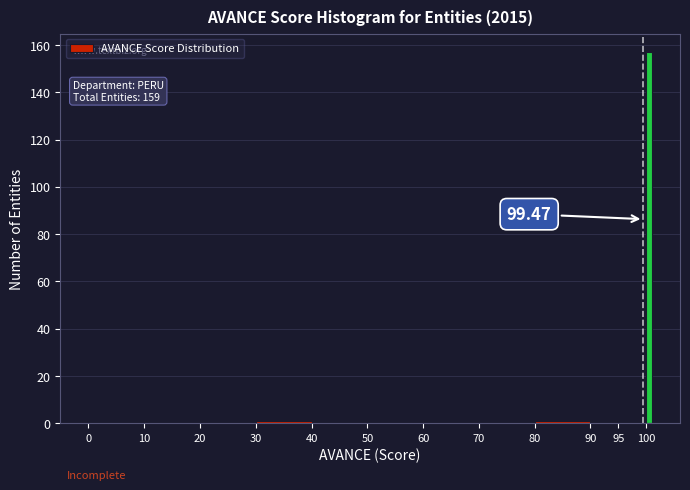

Read against the x-axis, roughly where is the centre of the tallest bar?

100.5